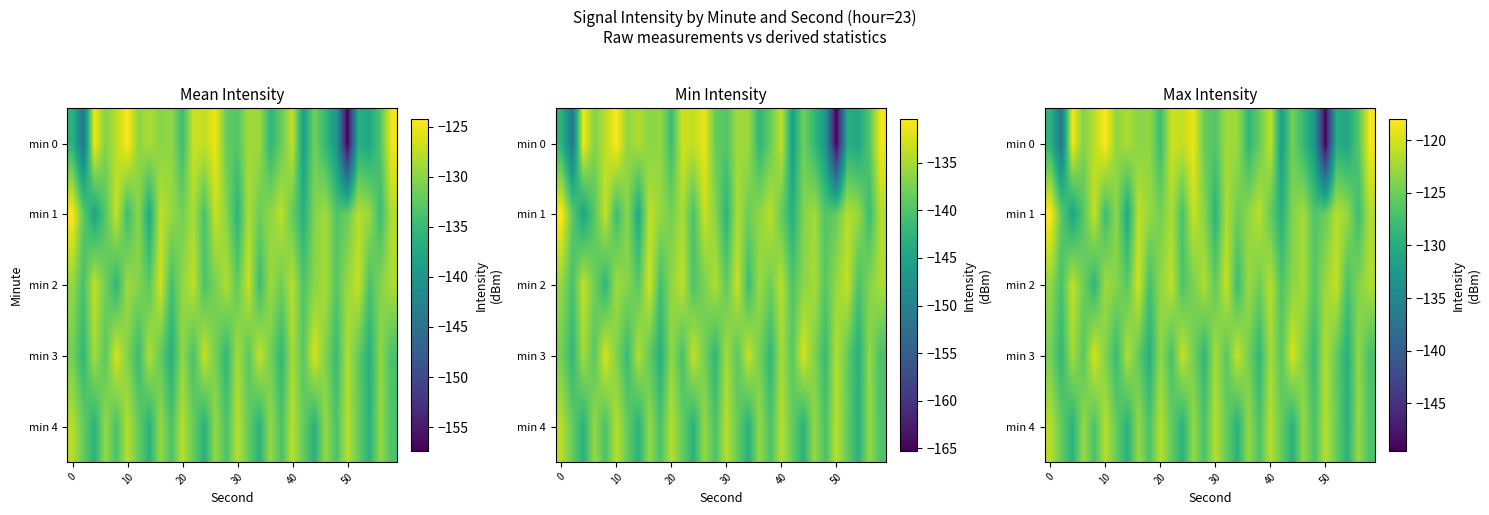

What is the maximum value shown in the chart?

-118.0